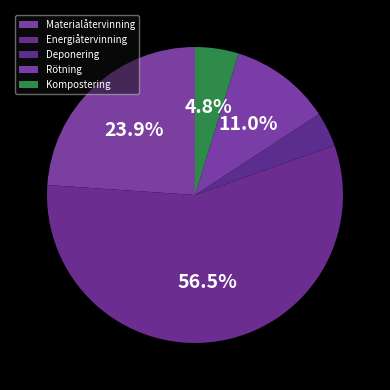

What percentage is the Deponering slice, to the nearest percent?

4%